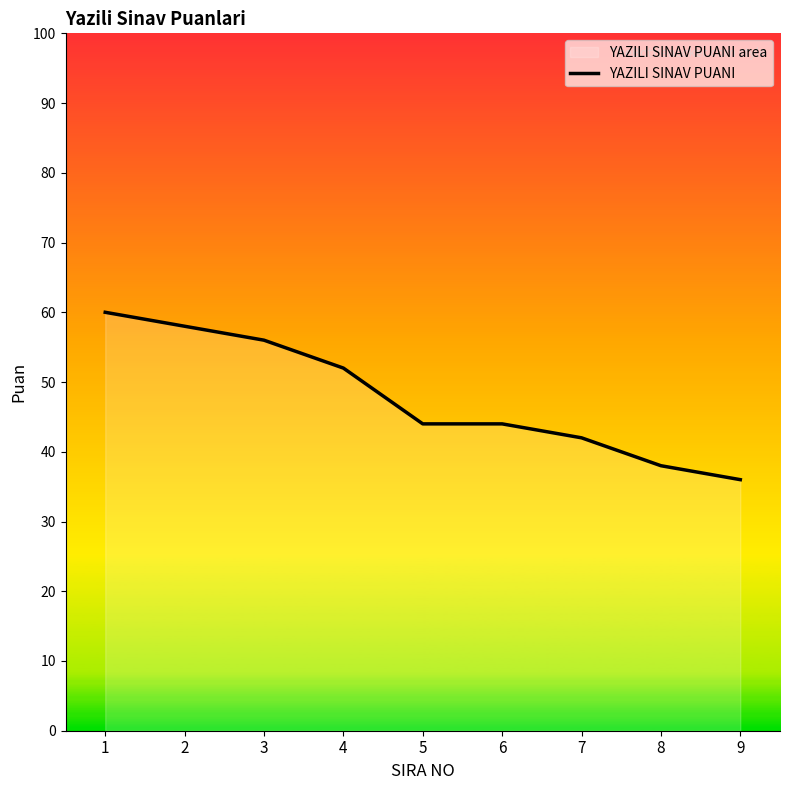

True or false: there are more than 2 points higher than both neighbors.

False